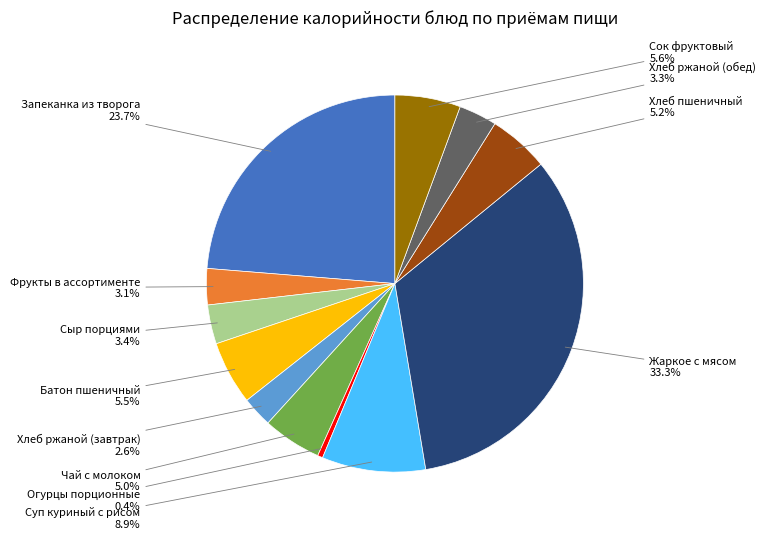

How many segments does this pie chart have?

12